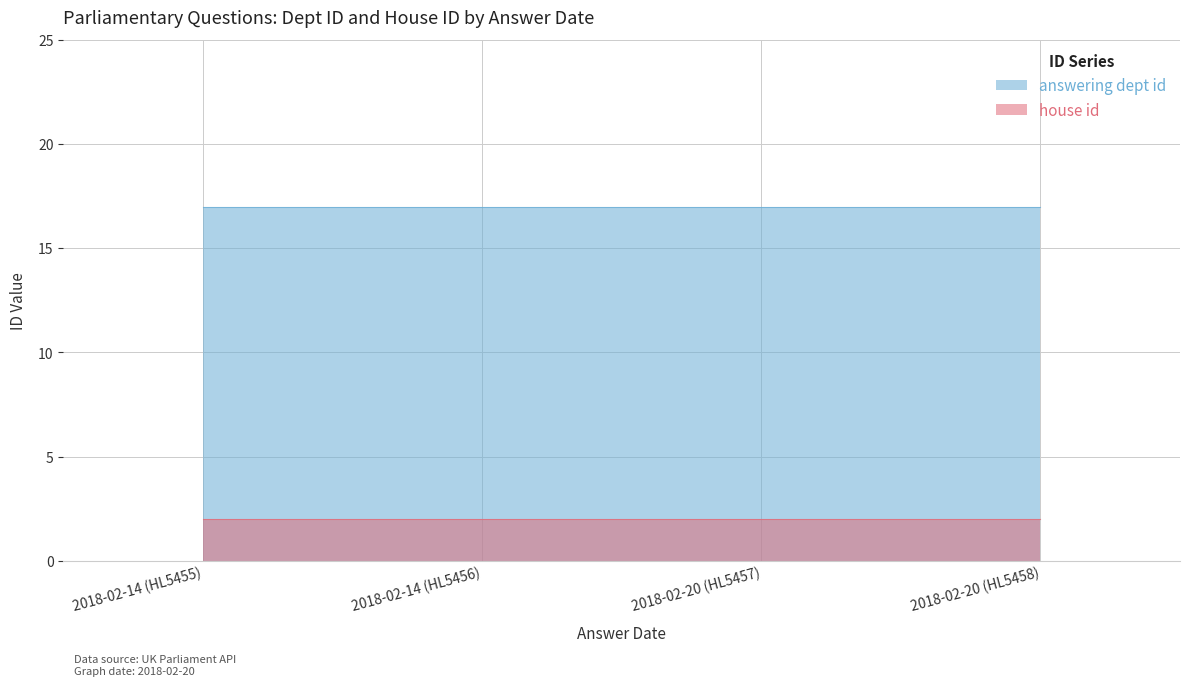

What is the value of the answering dept id point at the 1st from the left?

17